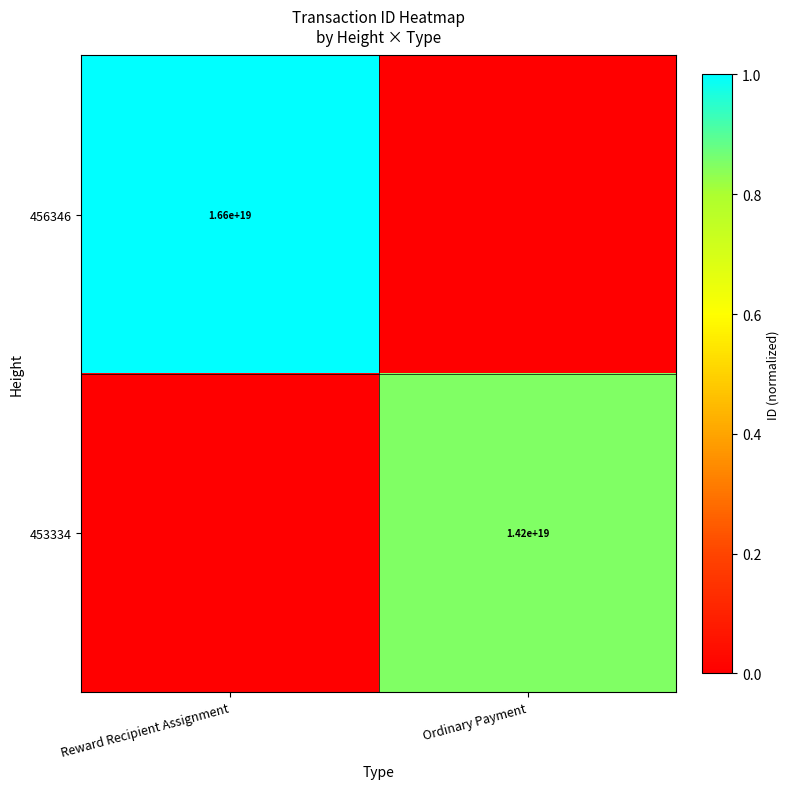

How many series are shown in this chart?

2